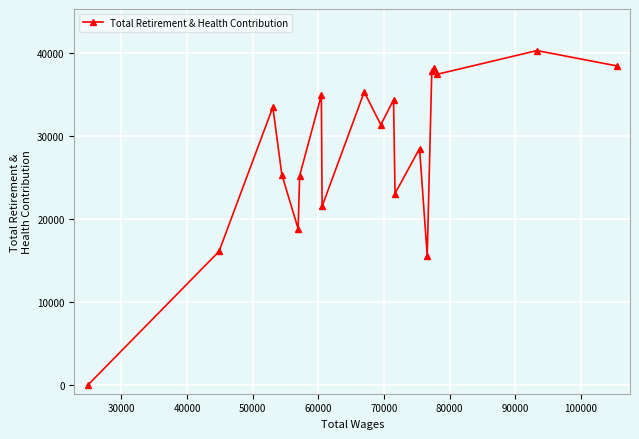

What is the difference between the second highest and minimum values?

38420